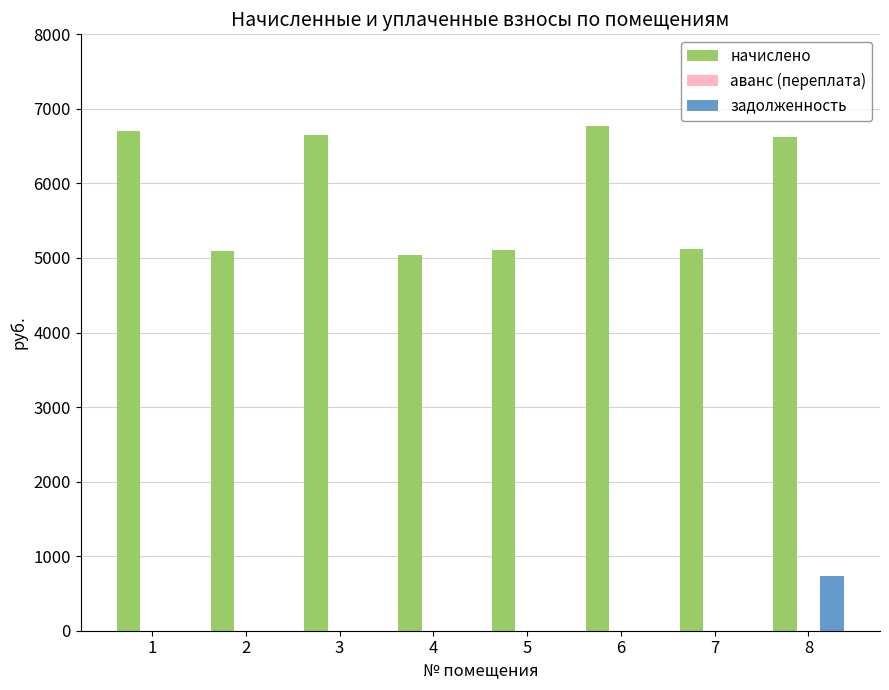

The начислено series shows 6619.9 at 8. True or false?

True